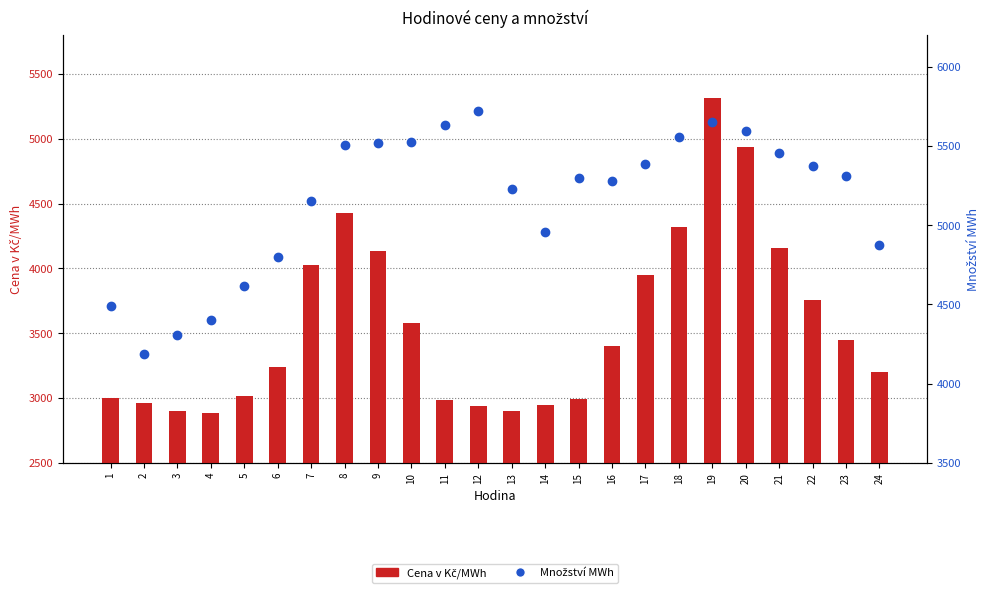

The value of Množství MWh at 24 is 4877.4. True or false?

True